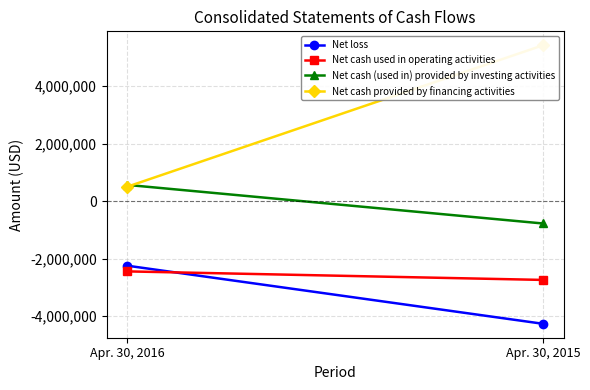

Is the value of Net cash provided by financing activities at Apr. 30, 2015 greater than the value of Net loss at Apr. 30, 2015?

Yes